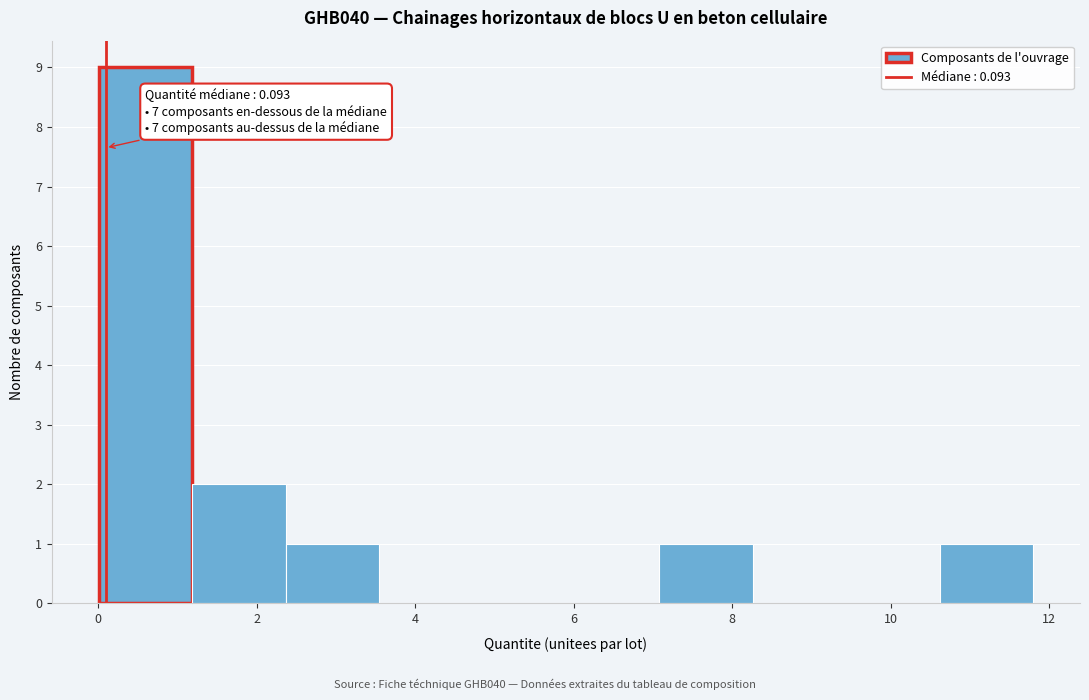

Over which range of the x-axis is the bar tallest?

0.0 to 1.2